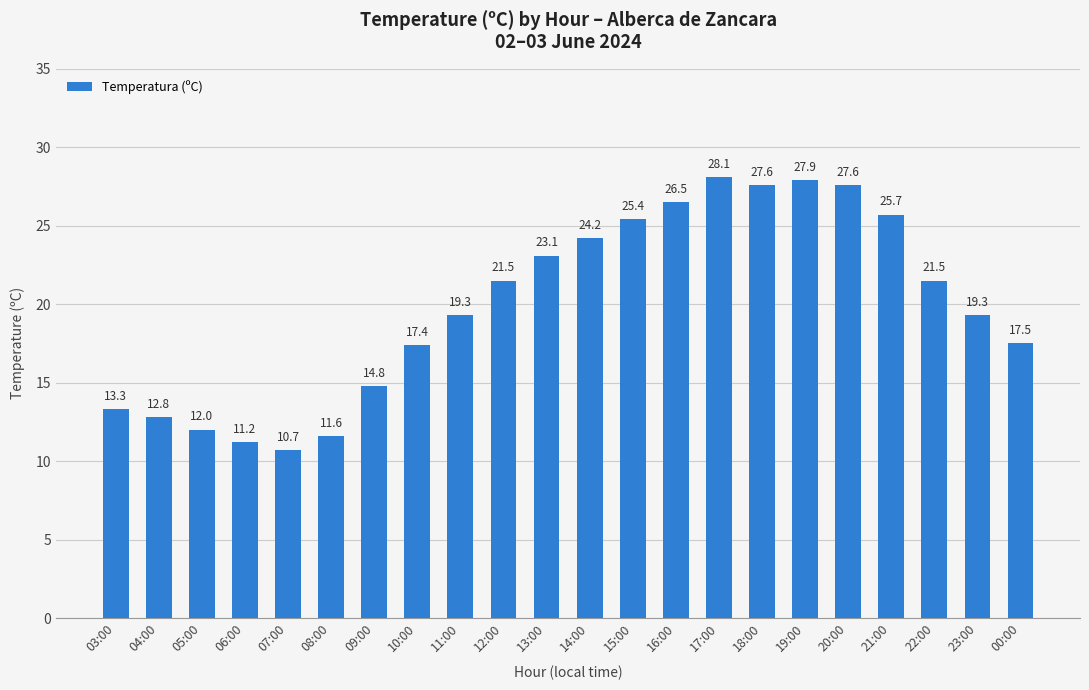

Which label corresponds to the largest value in the chart?

17:00